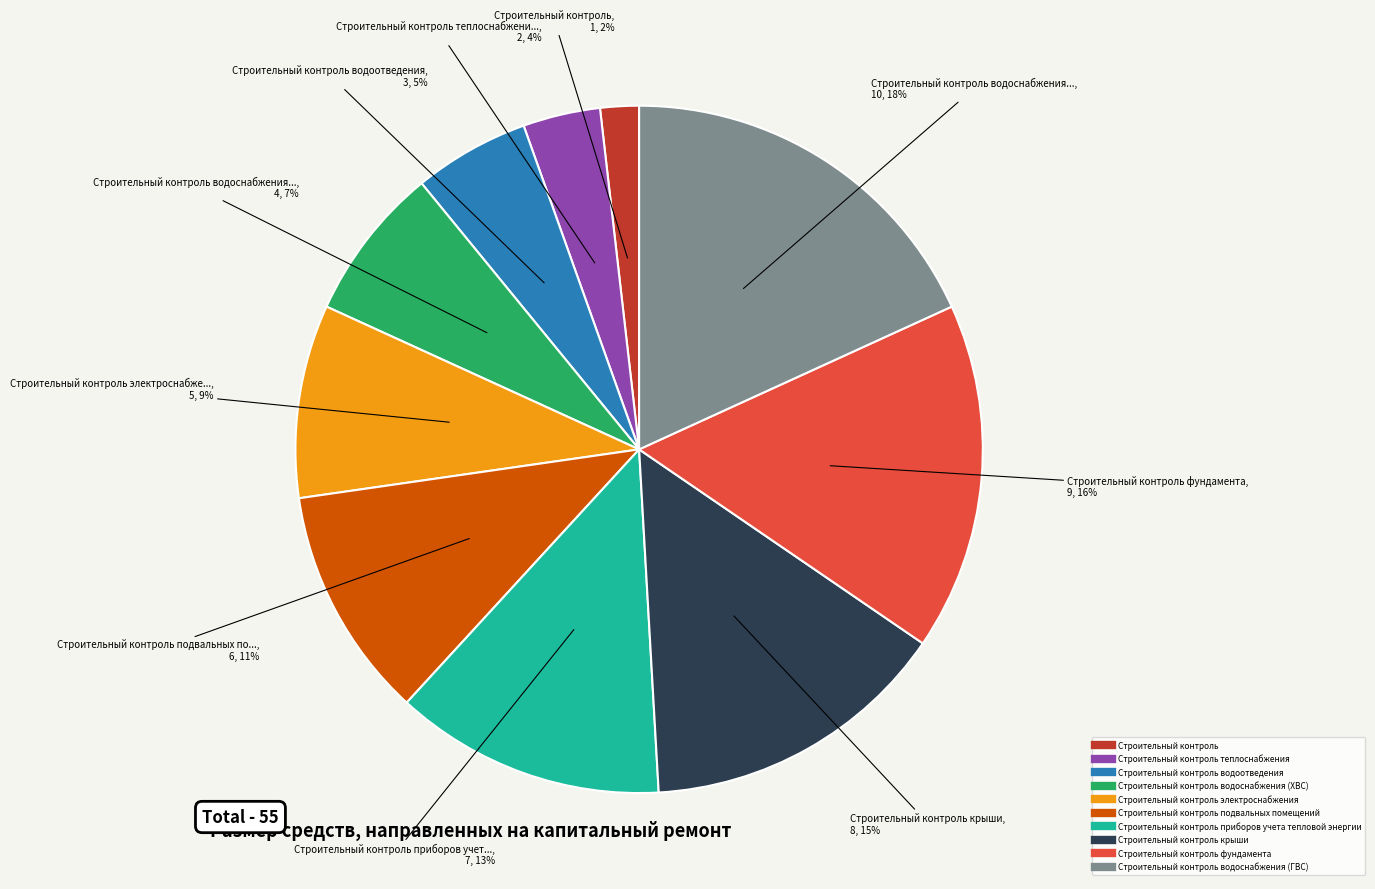

Is there a majority slice in this chart?

No